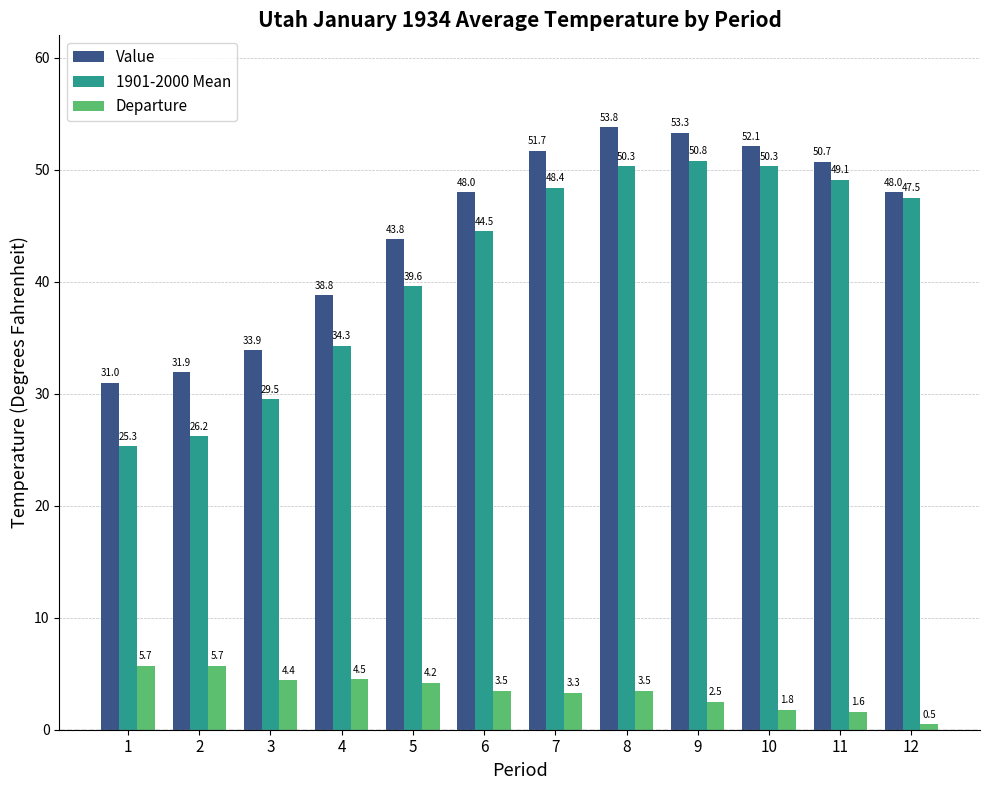

Reading left to right, extract all data points from this chart.

Value: 1=31.0	2=31.9	3=33.9	4=38.8	5=43.8	6=48.0	7=51.7	8=53.8	9=53.3	10=52.1	11=50.7	12=48.0
1901-2000 Mean: 1=25.3	2=26.2	3=29.5	4=34.3	5=39.6	6=44.5	7=48.4	8=50.3	9=50.8	10=50.3	11=49.1	12=47.5
Departure: 1=5.7	2=5.7	3=4.4	4=4.5	5=4.2	6=3.5	7=3.3	8=3.5	9=2.5	10=1.8	11=1.6	12=0.5